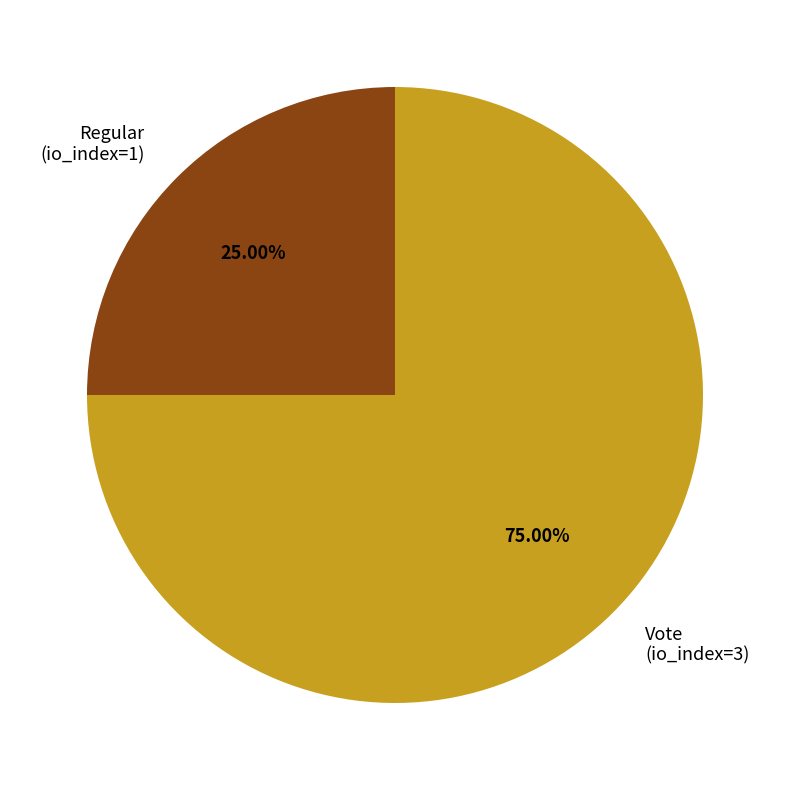

True or false: Vote accounts for 86% of the total.

False